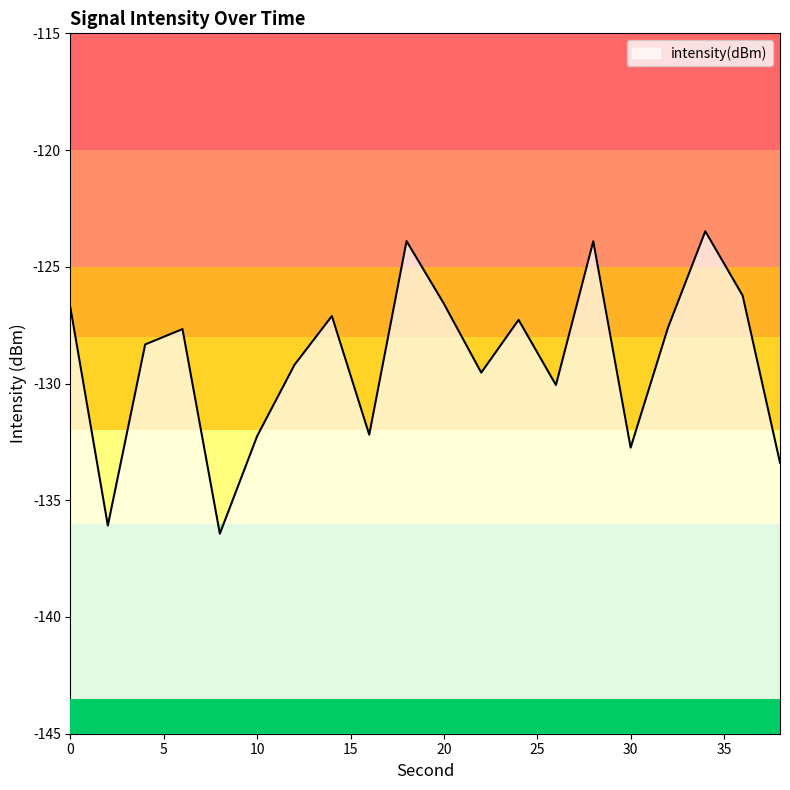

Where is the first local minimum?

2